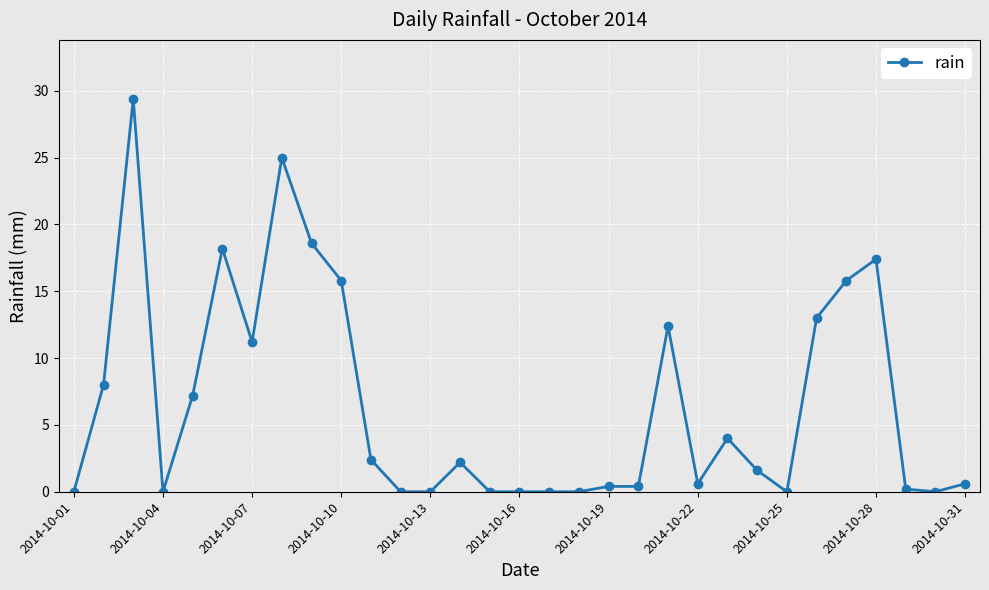

What is the sum of all values?

204.4